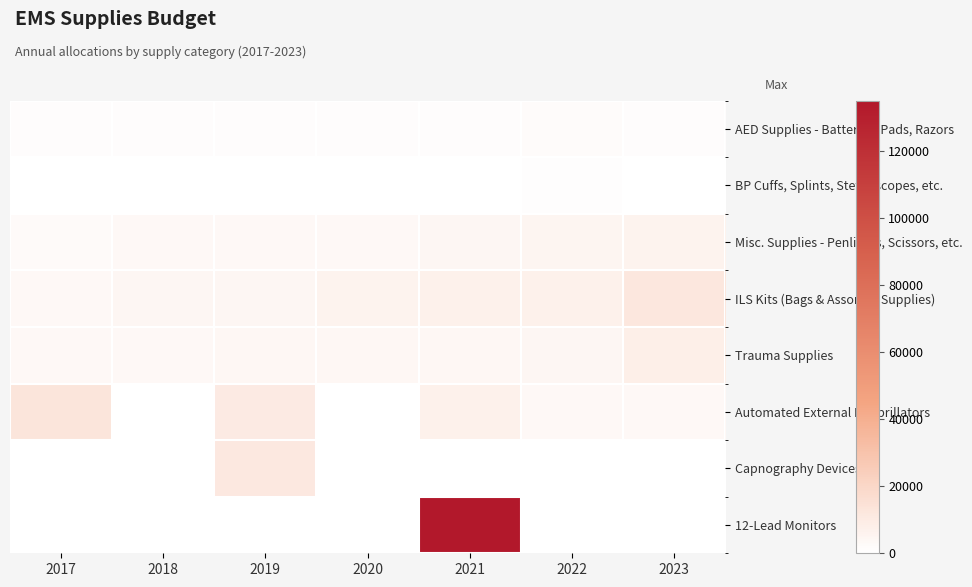

What is the difference between the highest and lowest values at 2019?

11400